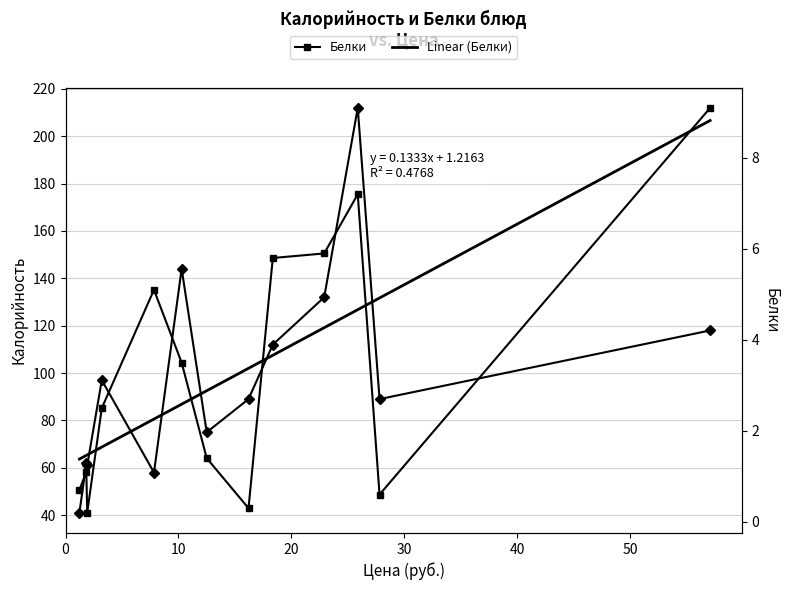

Which series has the largest total across all categories?

Калорийность